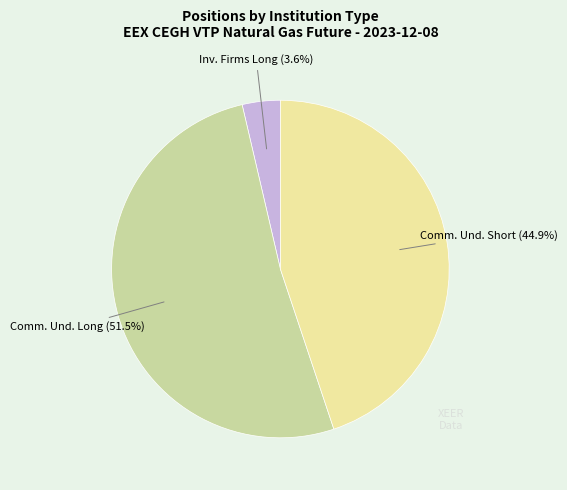

Count the number of slices in the pie.

3